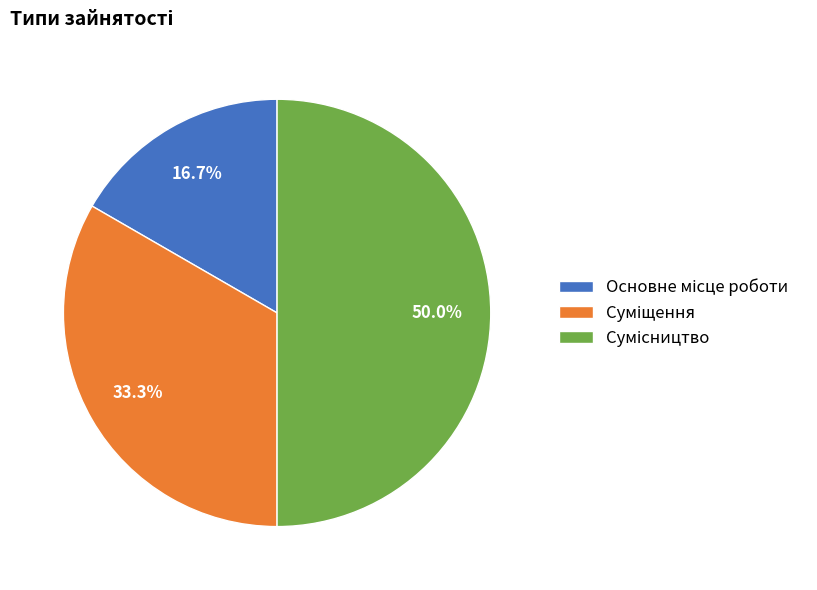

Count the number of slices in the pie.

3